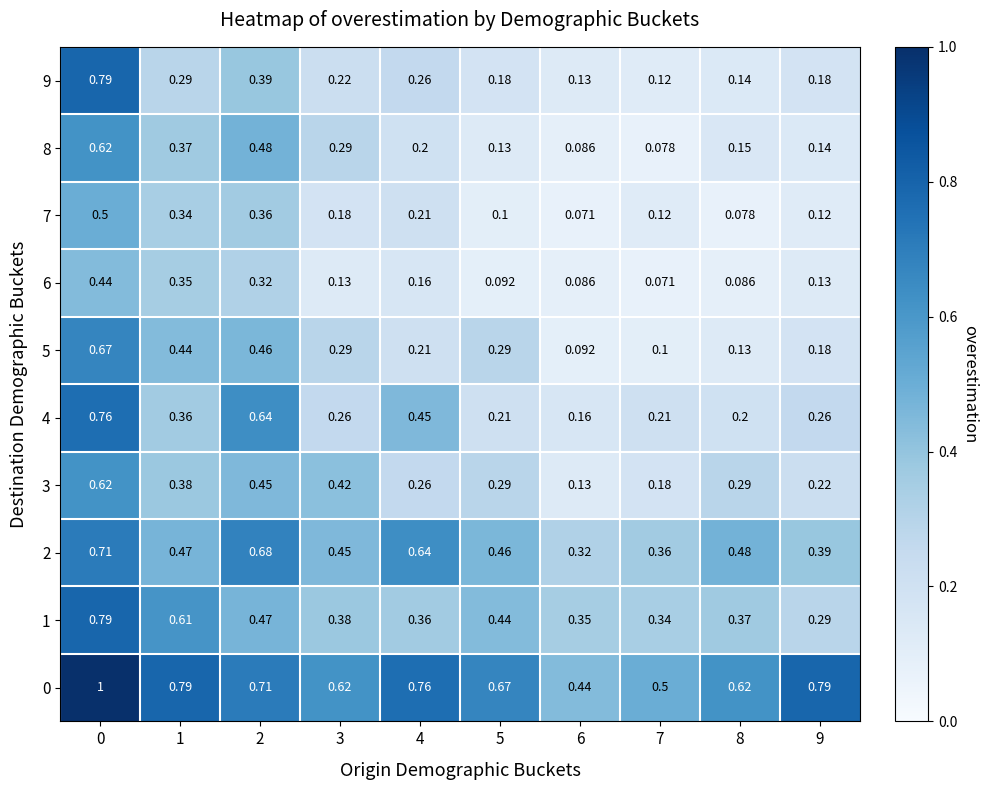

Is the value of 9 at 7 greater than the value of 1 at 4?

No